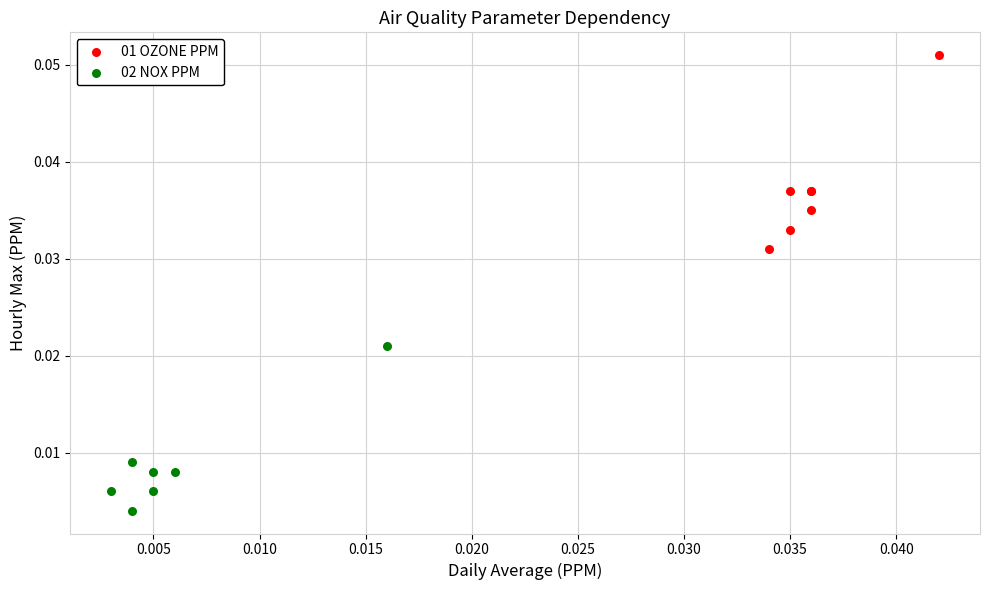

Which series reaches the minimum Y coordinate?

02 NOX PPM